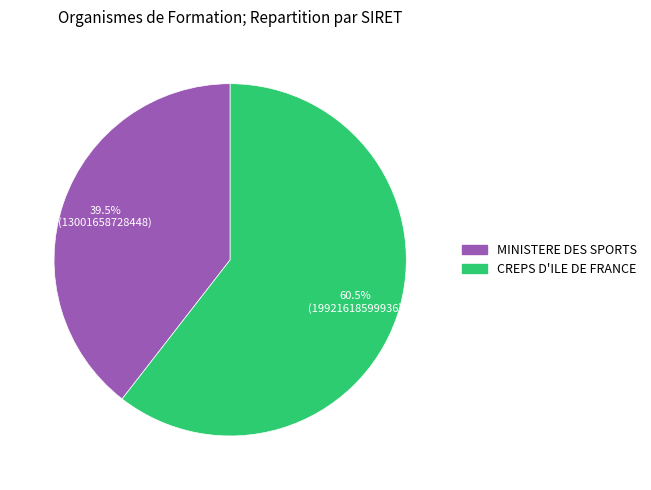

Is there a majority slice in this chart?

Yes